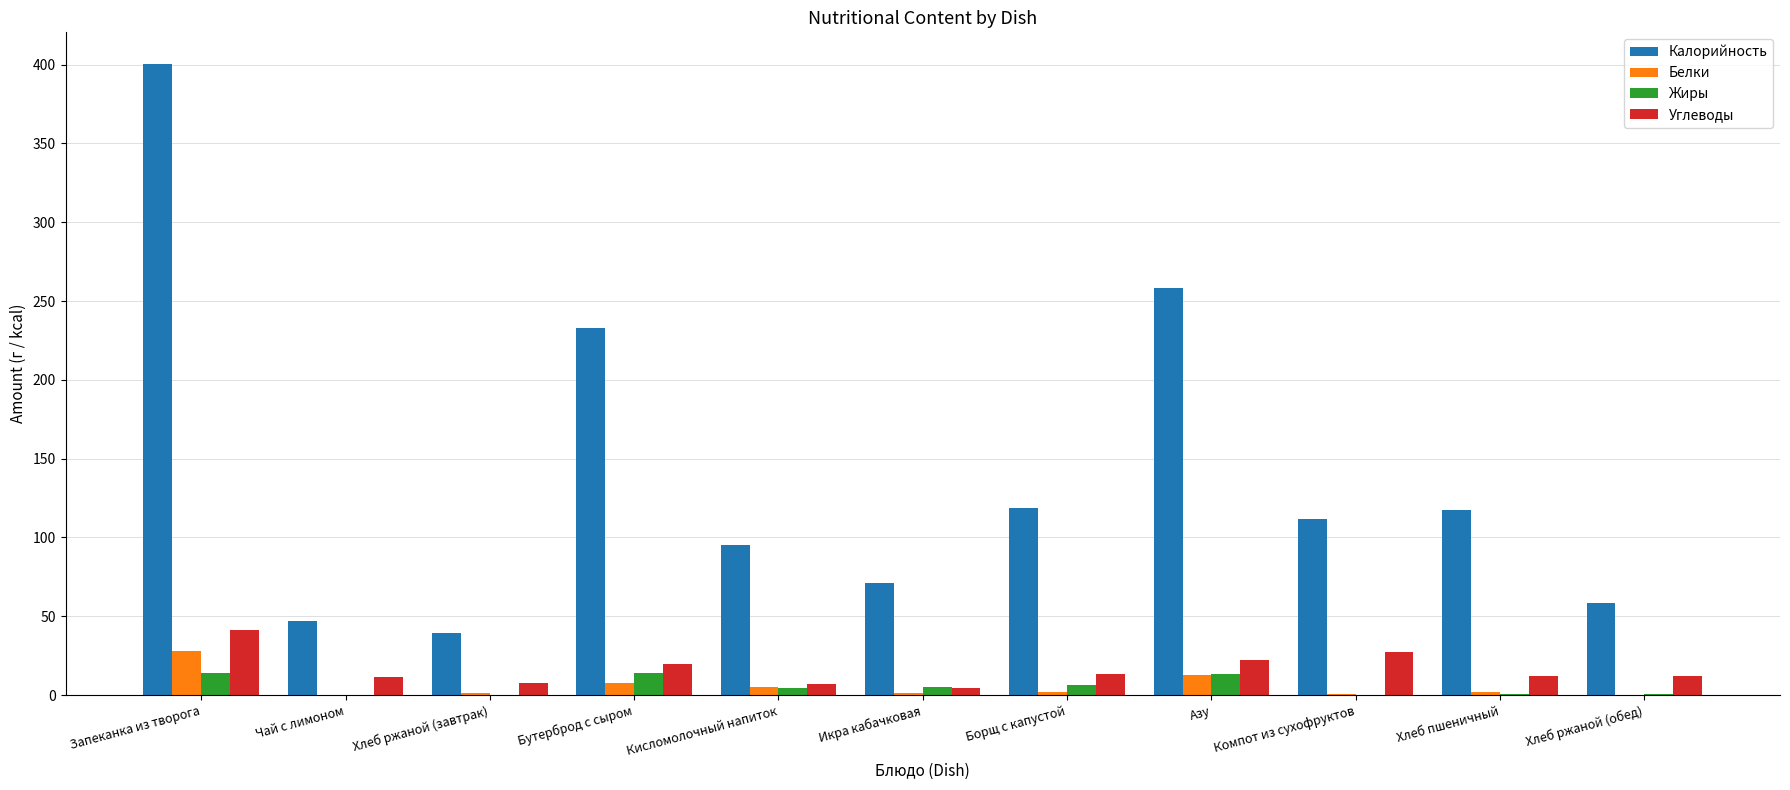

How many groups of bars are there?

11